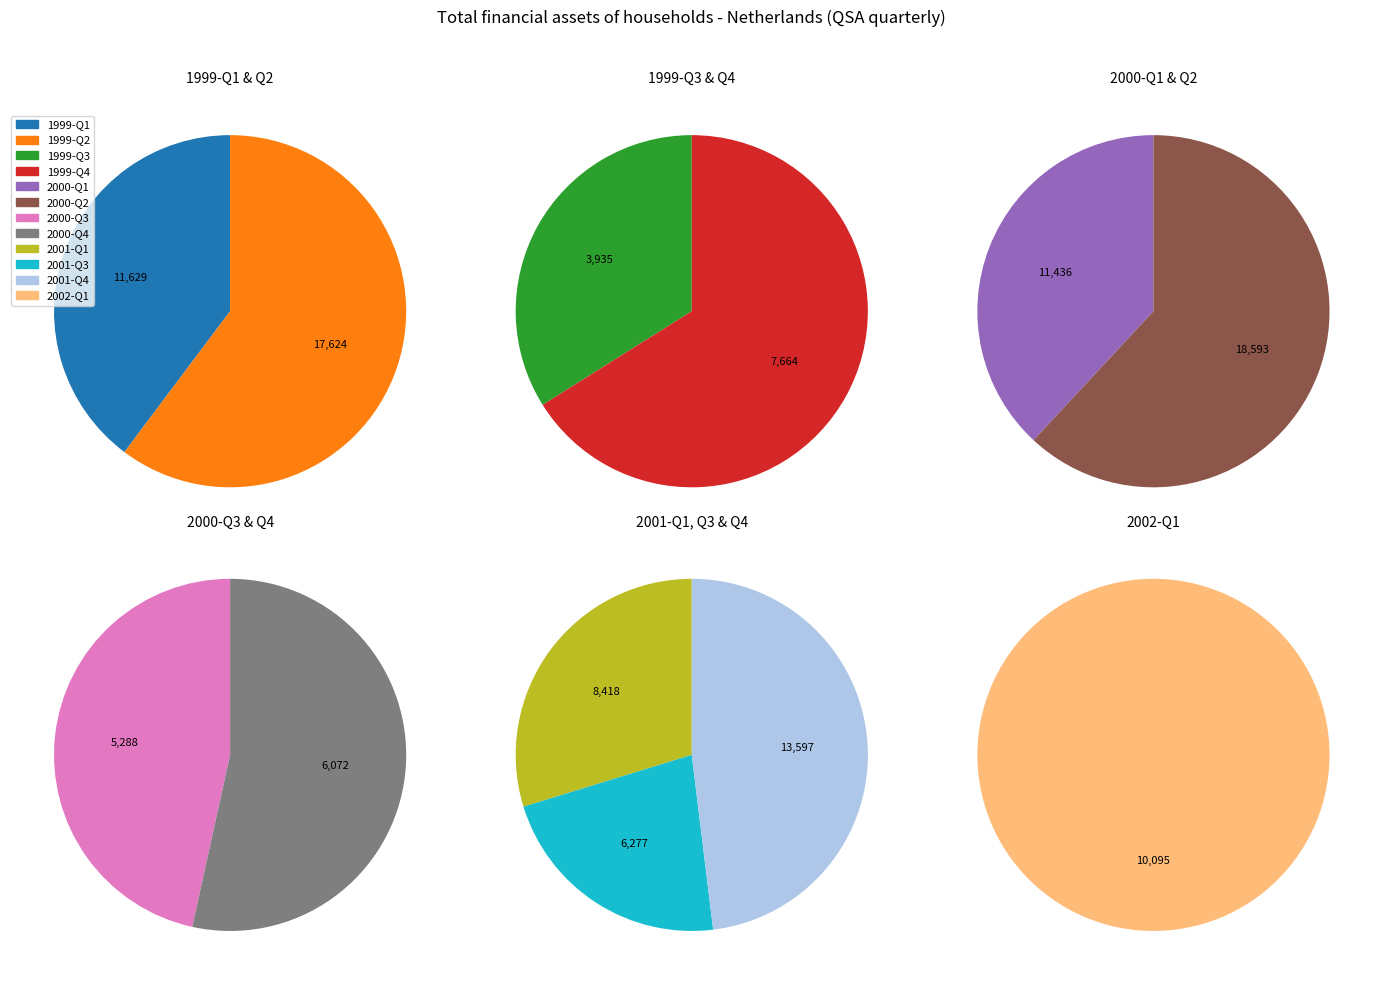

Count the number of slices in the pie.

12